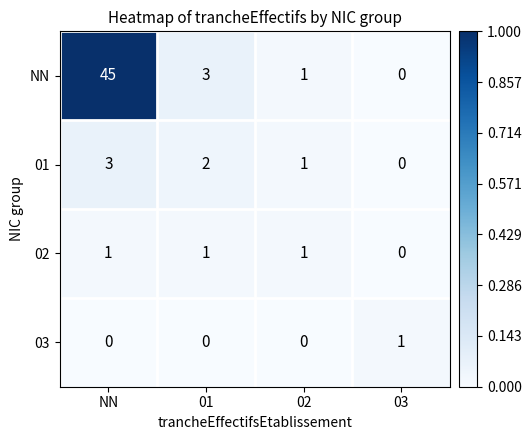

Which series has the widest spread of values?

NN